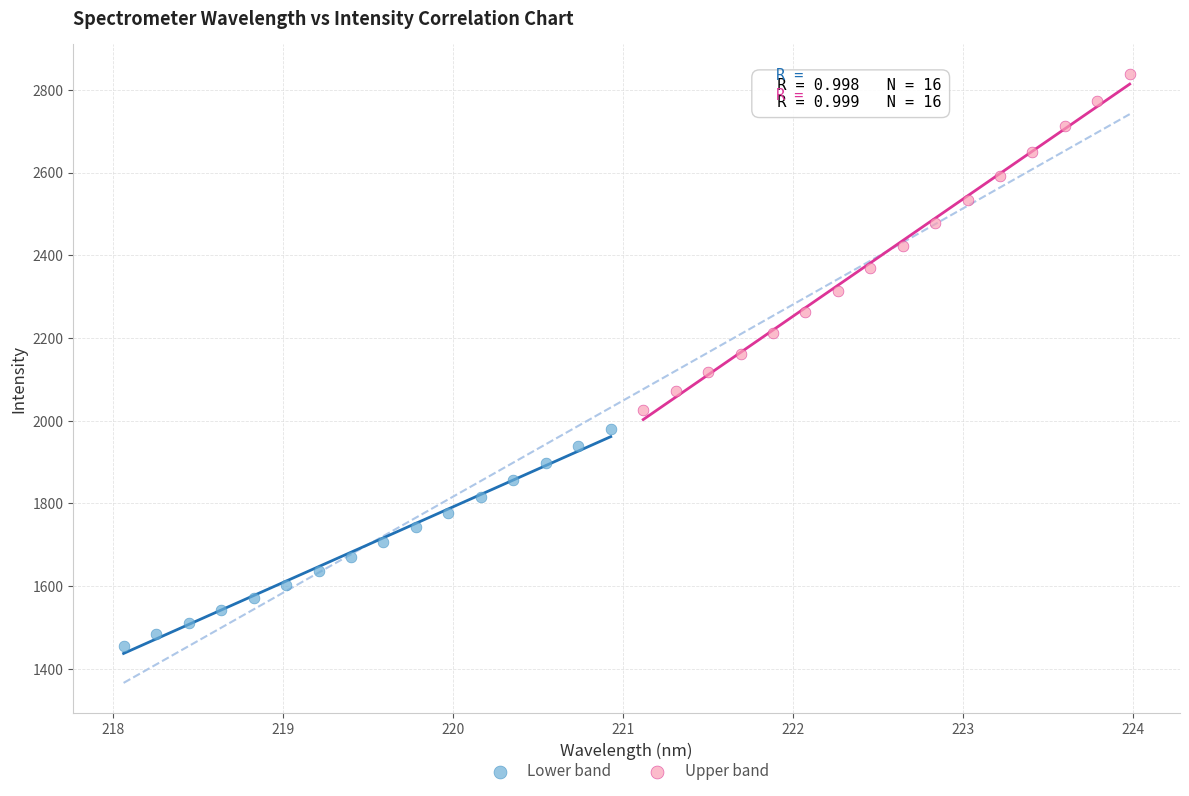

Which series contains the highest Y value?

Upper band